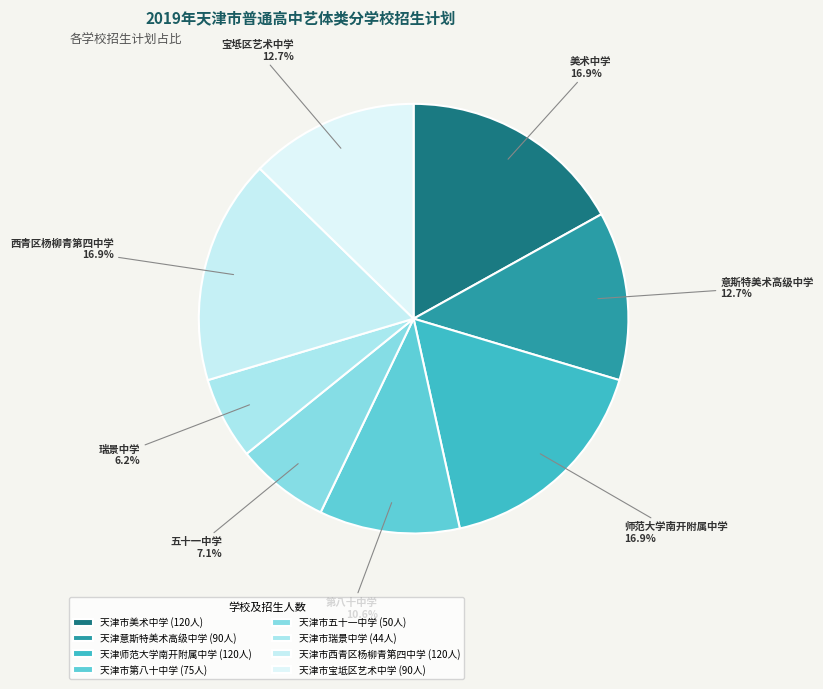

To the nearest percent, what is the difference between the 天津意斯特美术高级中学 and 天津师范大学南开附属中学 slice percentages?

4%